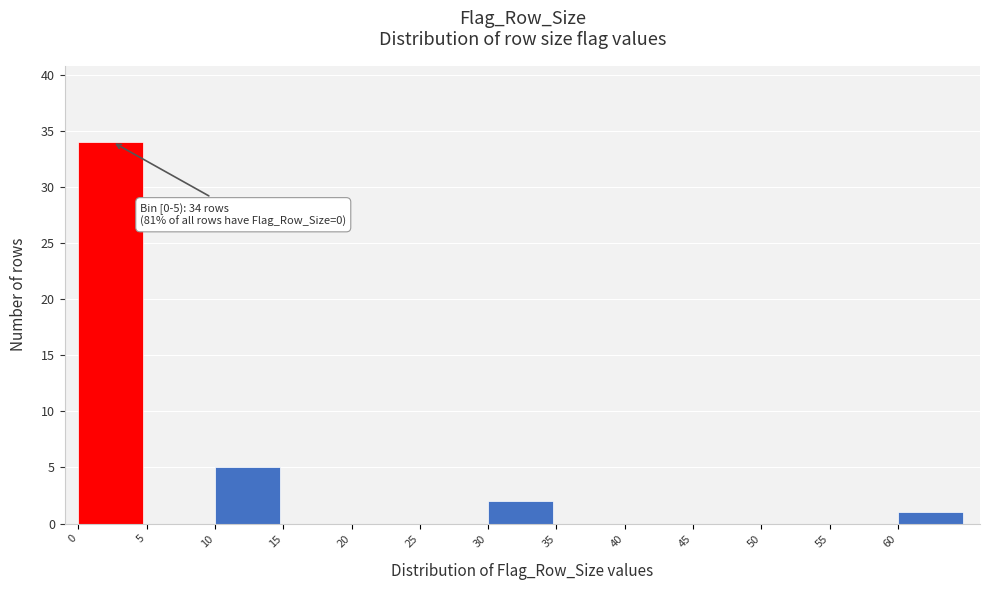

Which range on the x-axis has the tallest bar?

0 to 5